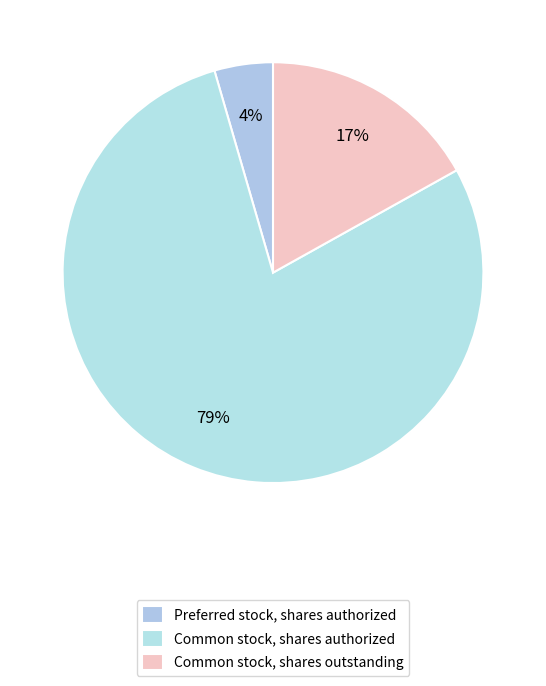

To the nearest percent, what portion does Common stock, shares outstanding represent?

17%